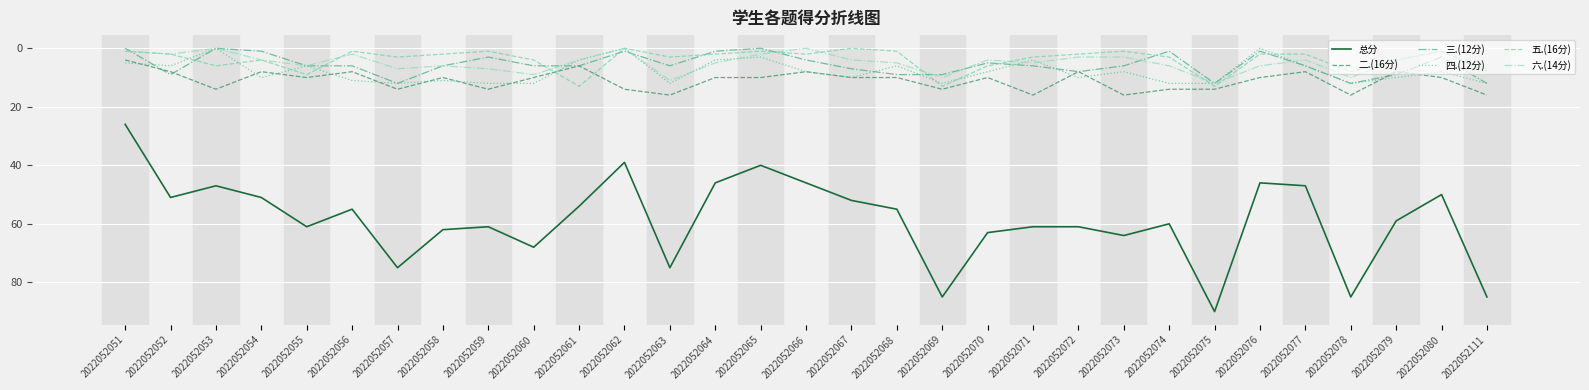

What is the maximum value for 六.(14分)?

12